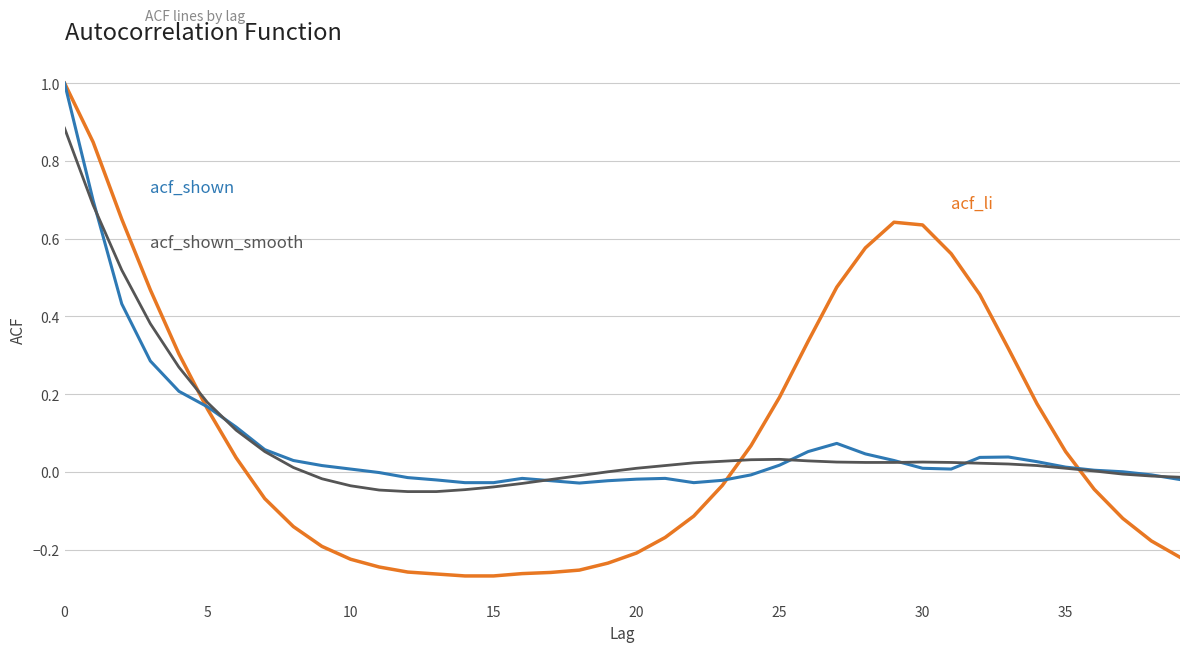

Count the number of categories in the chart.

40